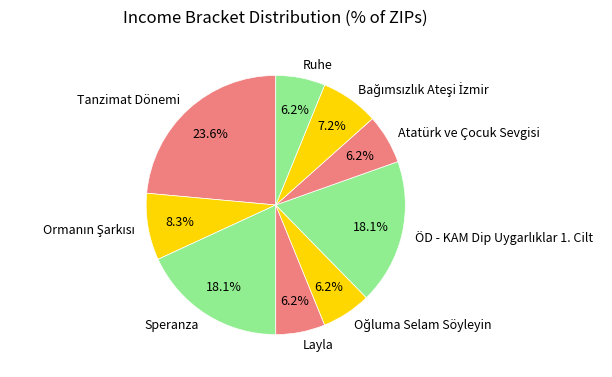

What is the ratio of the value at Tanzimat Dönemi to the value at Atatürk ve Çocuk Sevgisi?

3.8